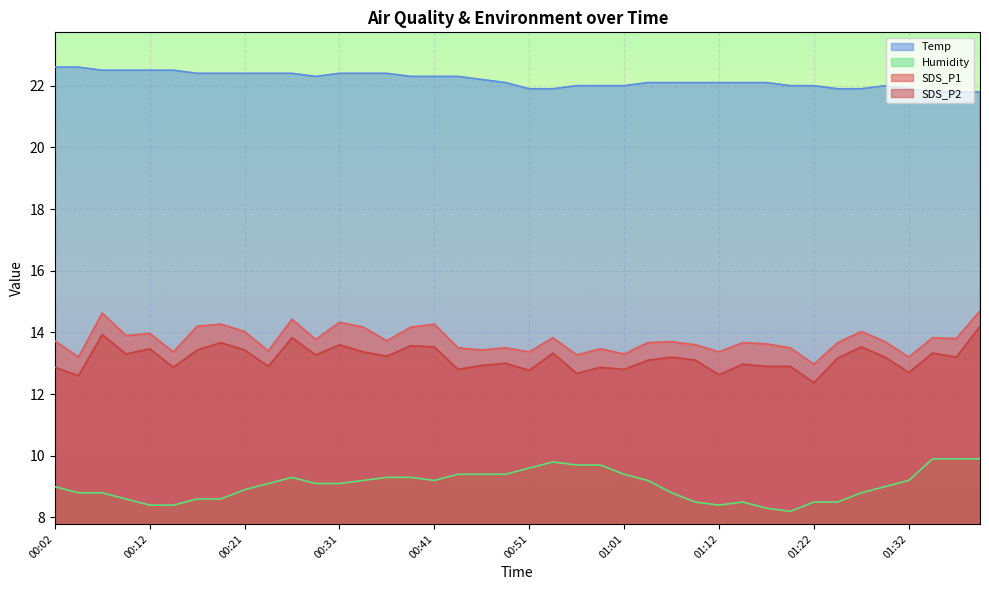

True or false: Humidity and Temp cross at least once.

False